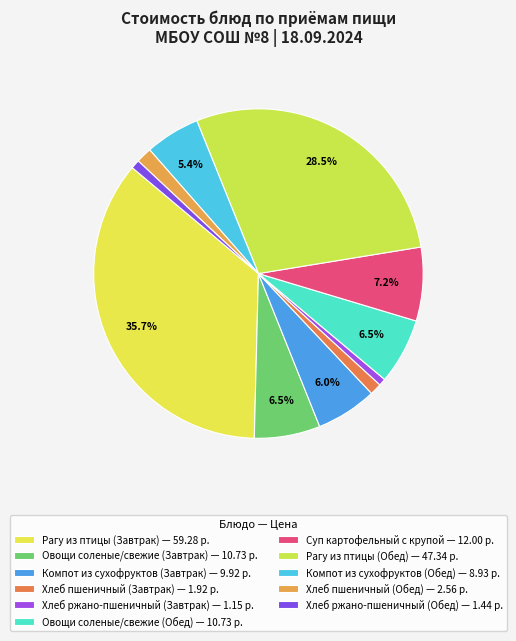

Does Суп картофельный с крупой represent more than half of the total?

No